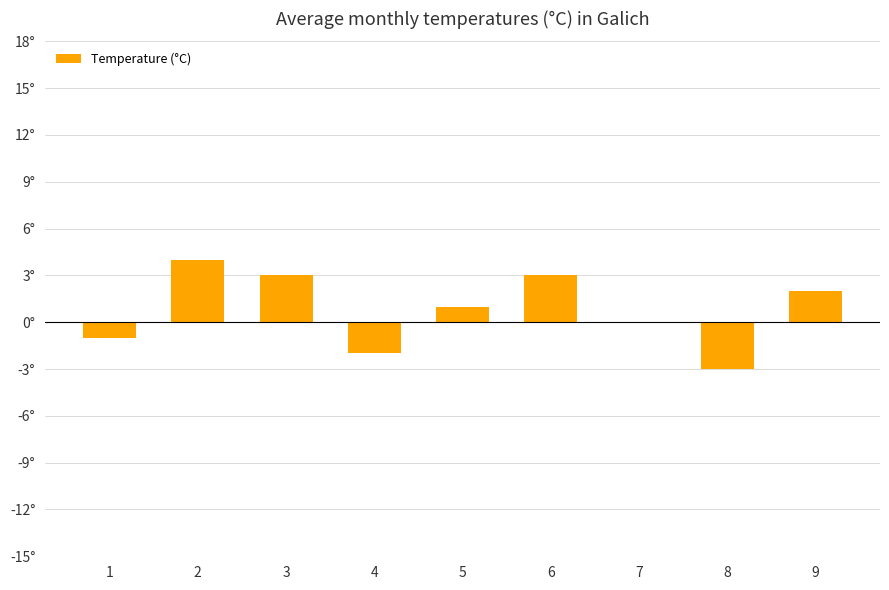

Reading left to right, extract all data points from this chart.

-1	4	3	-2	1	3	0	-3	2